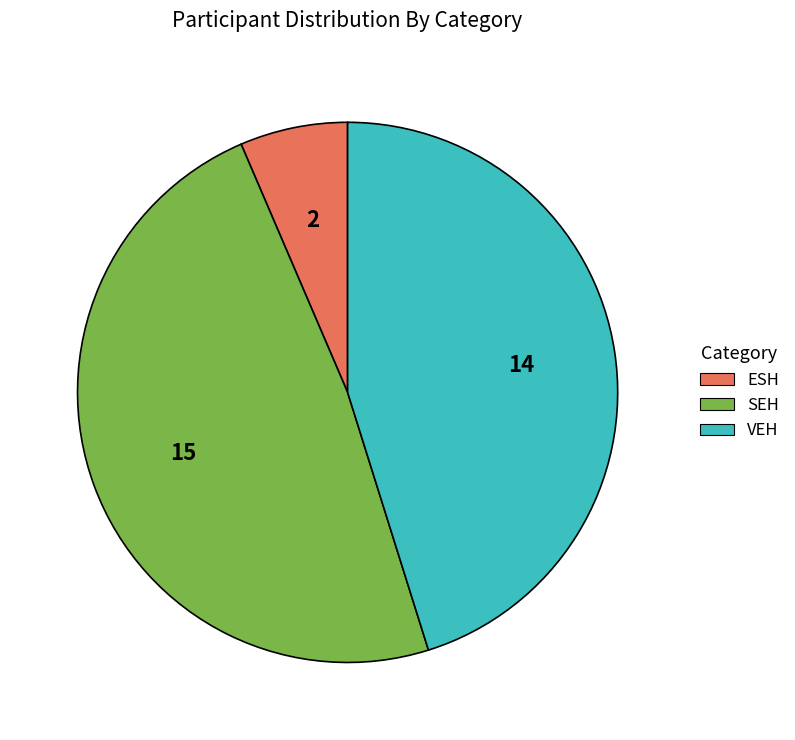

What is the ratio of the value at SEH to the value at ESH?

7.5